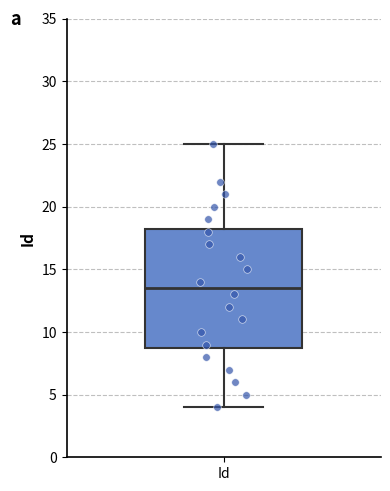

Where is the lower edge of the box for Id on the y-axis? The values are not printed on the chart, so give them approximately, as read against the axis.

9.0